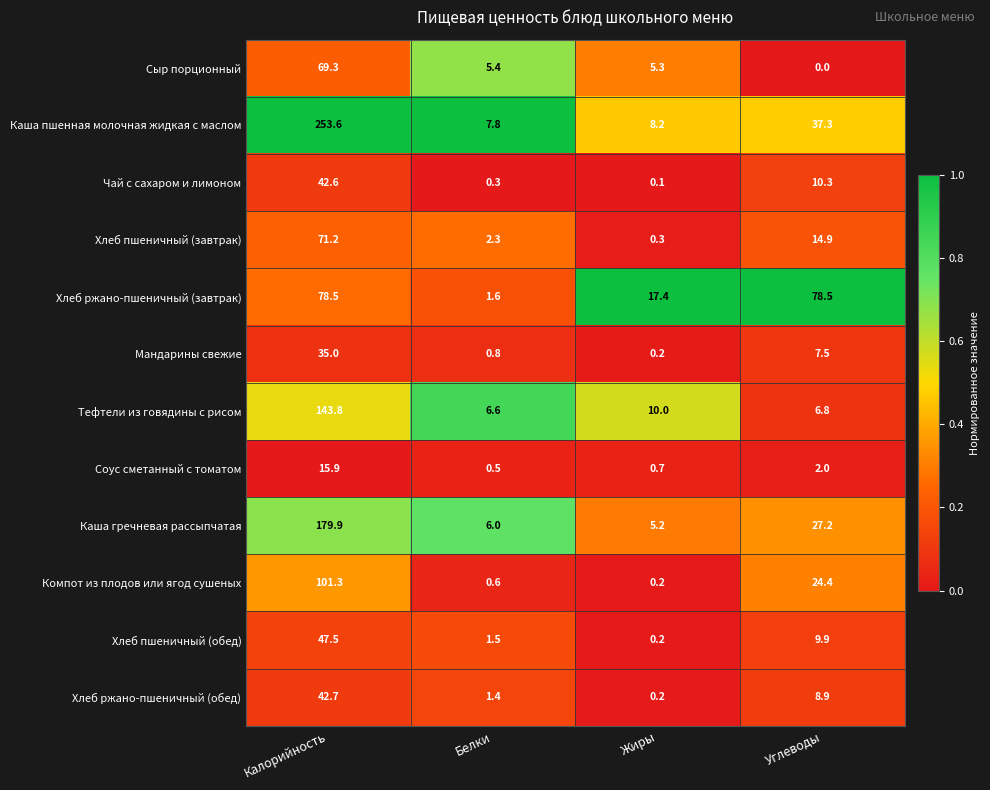

What is the greatest value displayed?

253.6